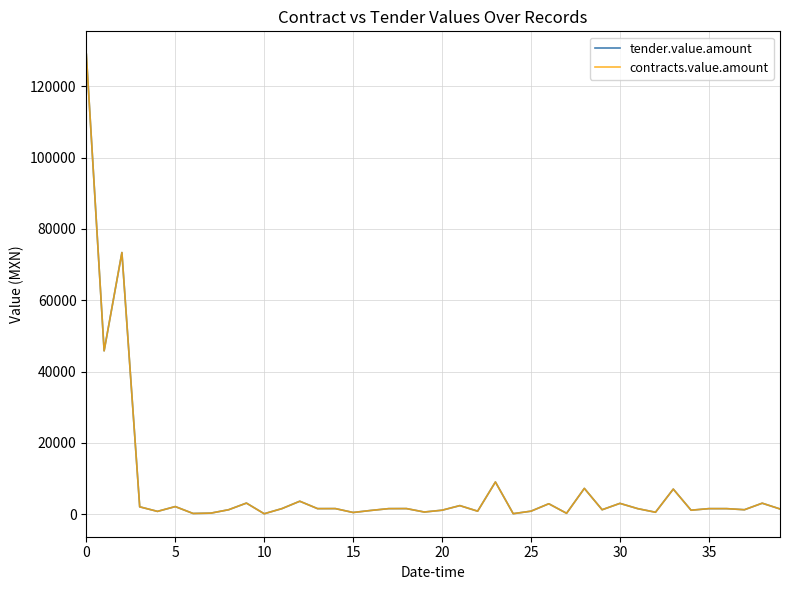

How many lines are shown in the chart?

2